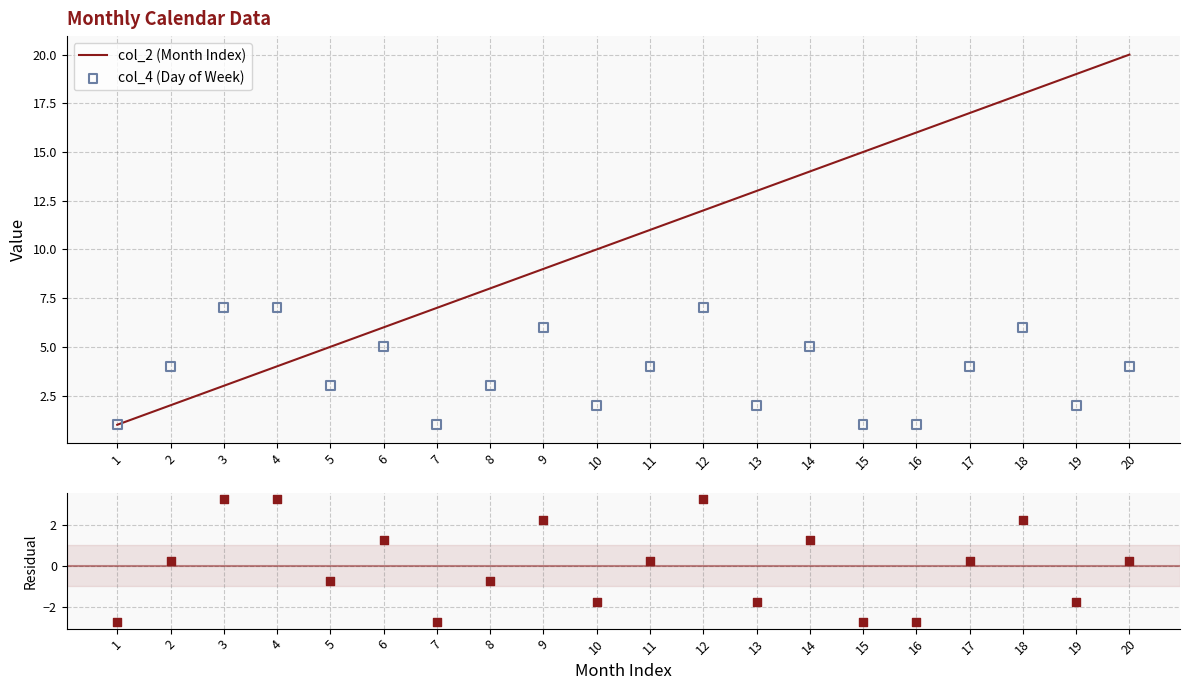

Which series reaches the maximum Y coordinate?

col_2 (Month Index)